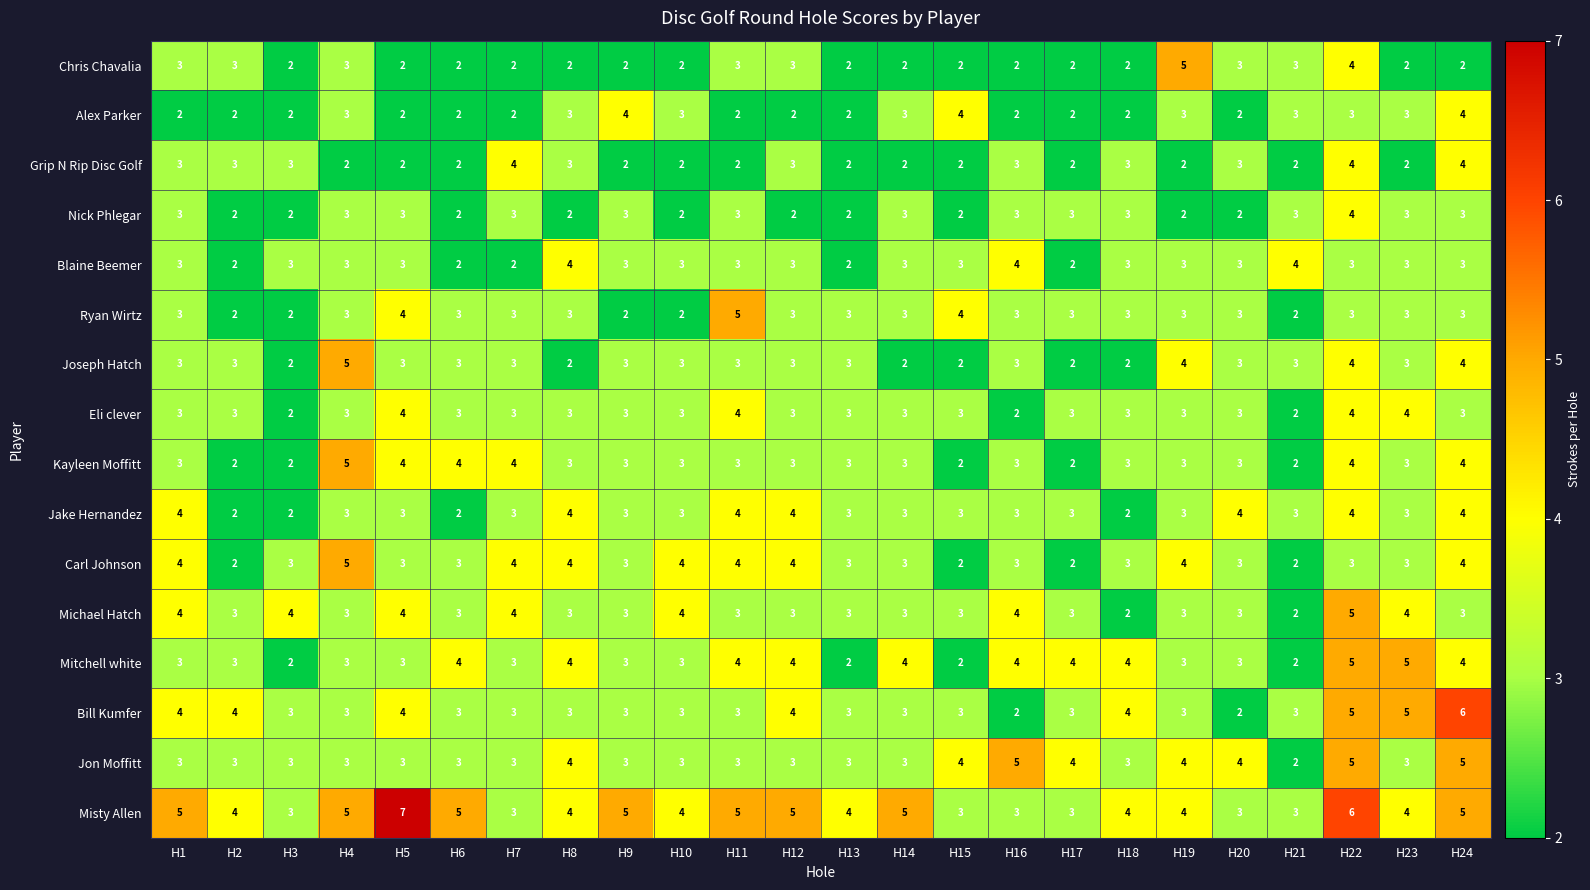

Which series changed the most between H13 and H15?

Alex Parker